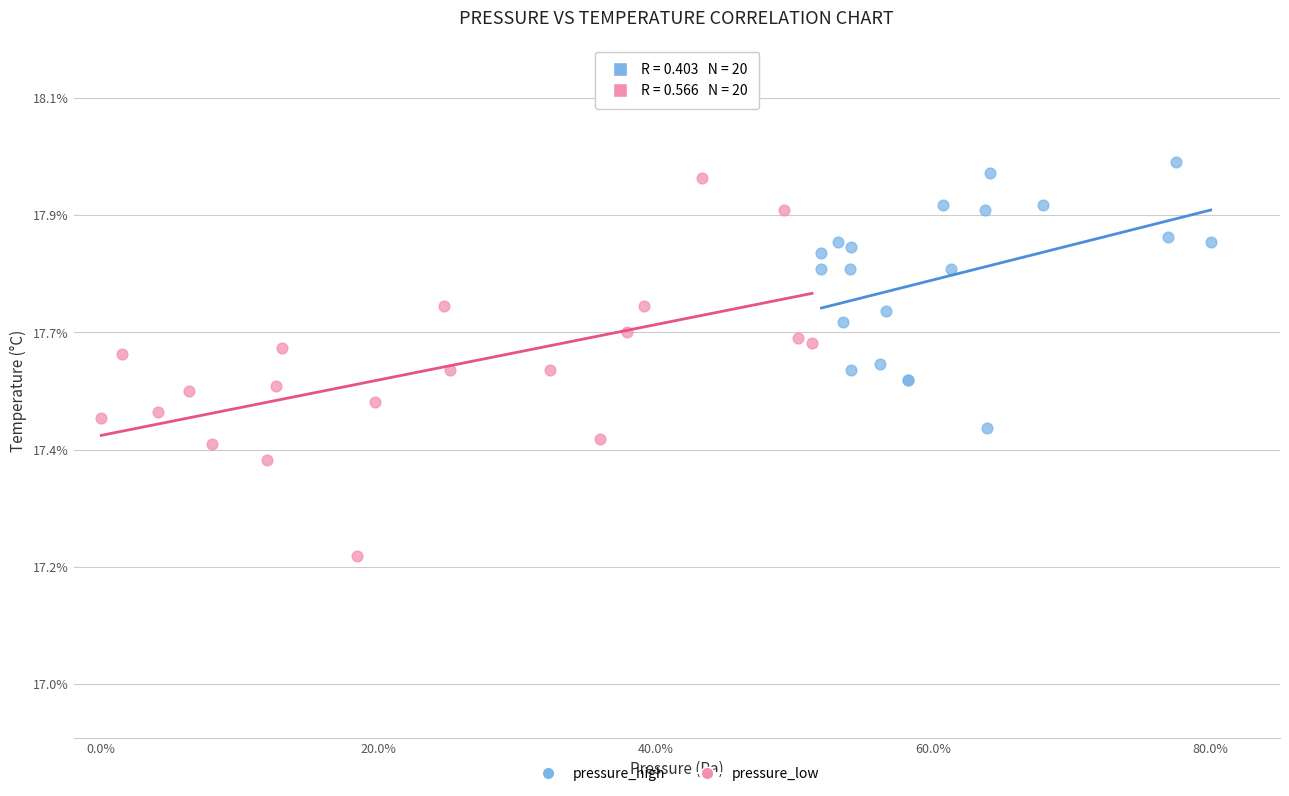

Which series reaches the minimum Y coordinate?

pressure_low